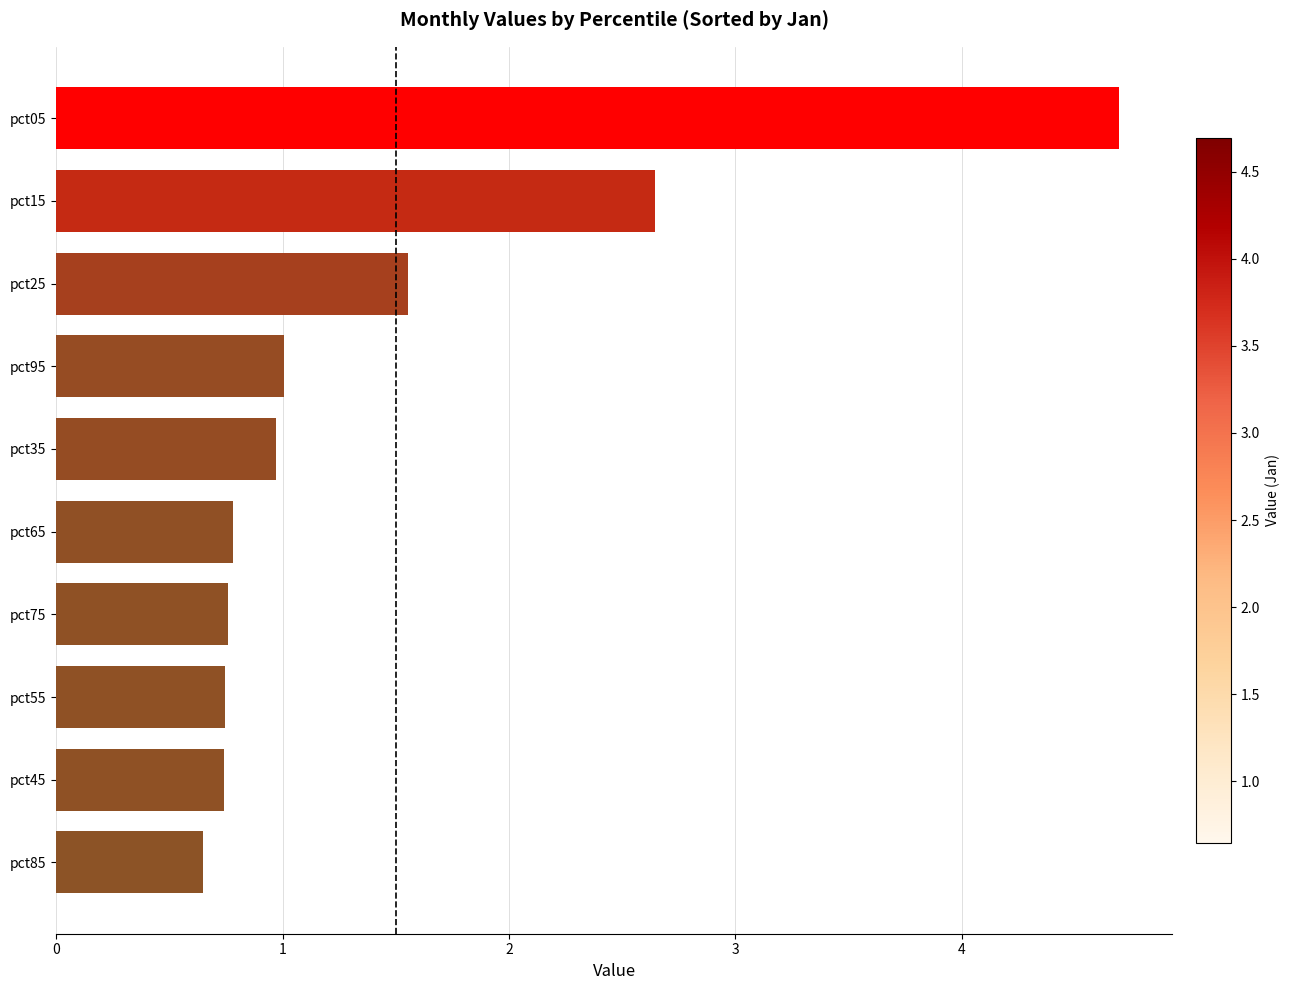

What is the sum of all values?

14.5